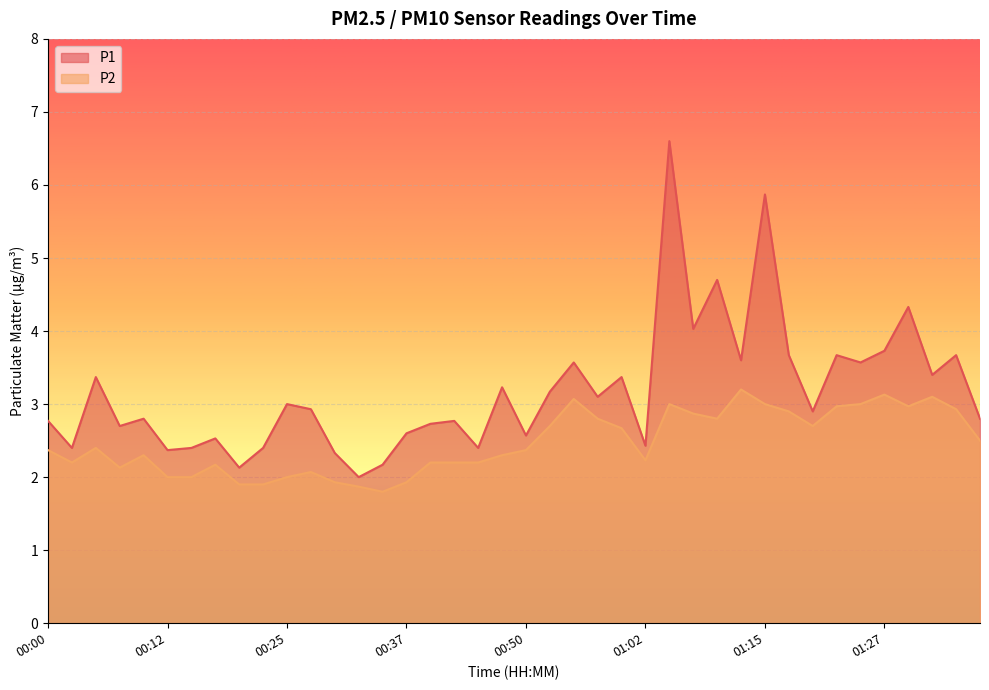

Is the value of P2 at 00:15 greater than the value of P1 at 00:40?

No